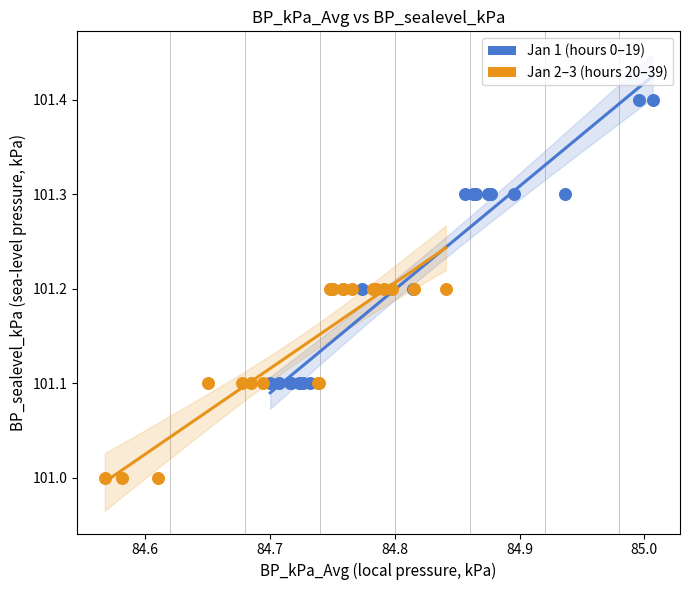

Which series has the widest spread of Y values?

Jan 1 (hours 0–19)